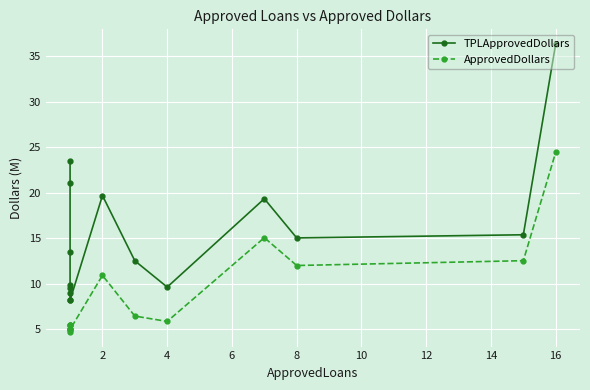

Which series has the largest range (max minus min)?

TPLApprovedDollars